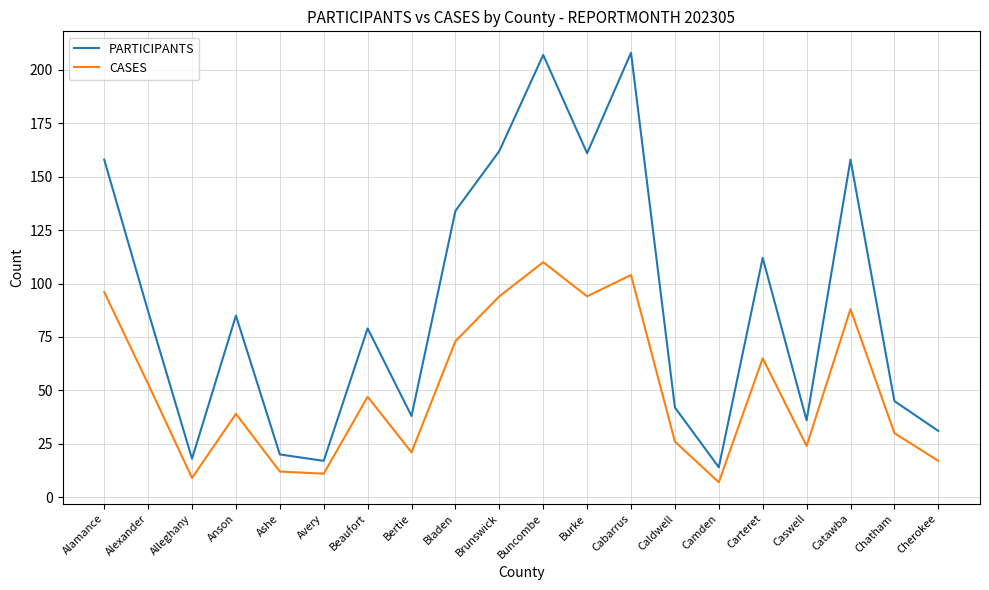

Which label corresponds to the smallest value in the chart?

Camden